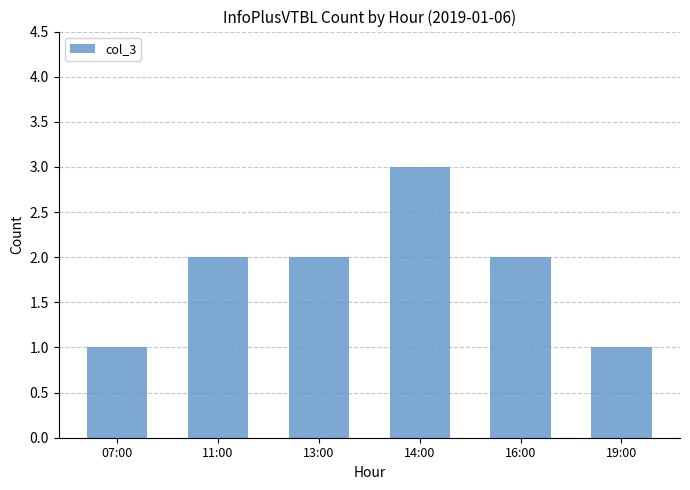

What is the difference between the maximum and minimum values?

2